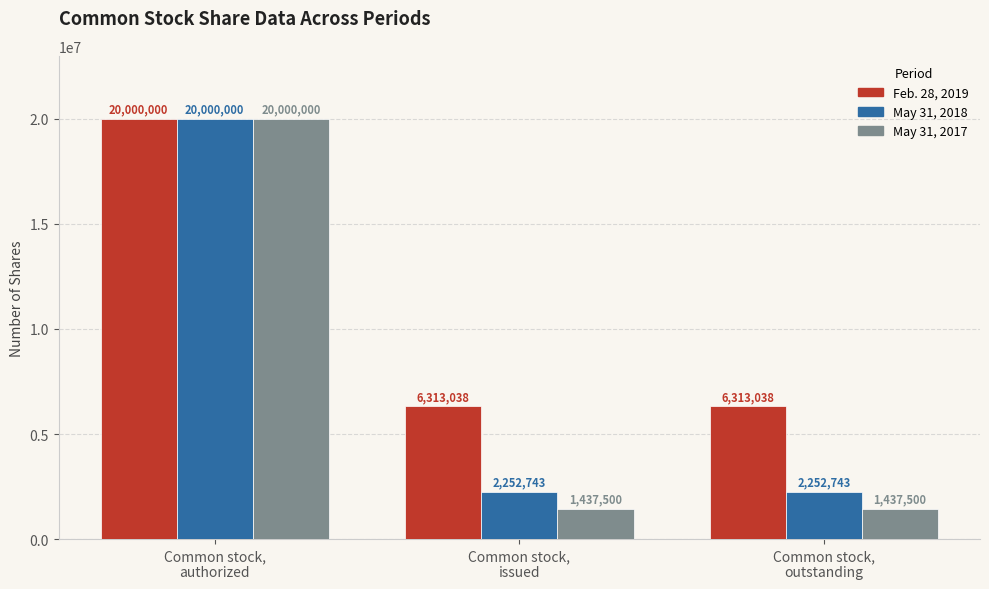

Which series has the widest spread of values?

May 31, 2017